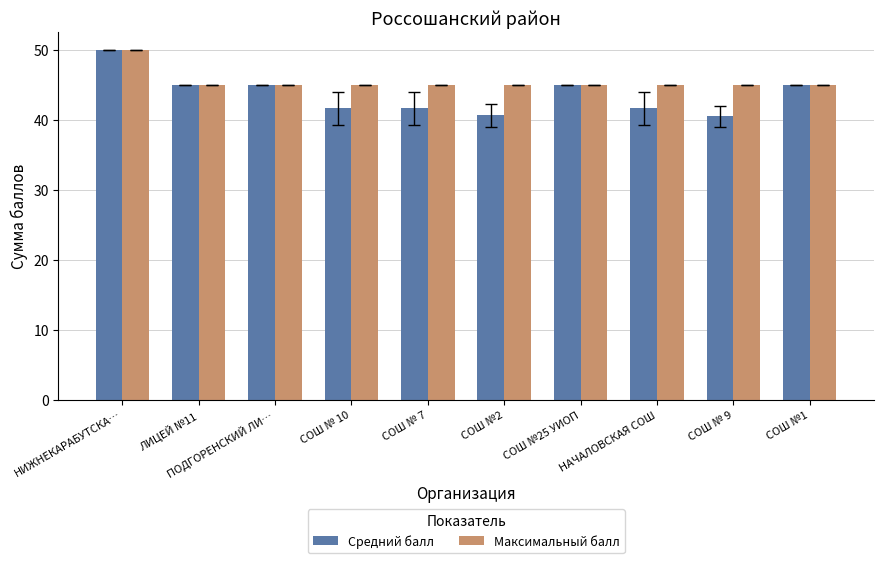

What is the average value of the Средний балл series?

43.6